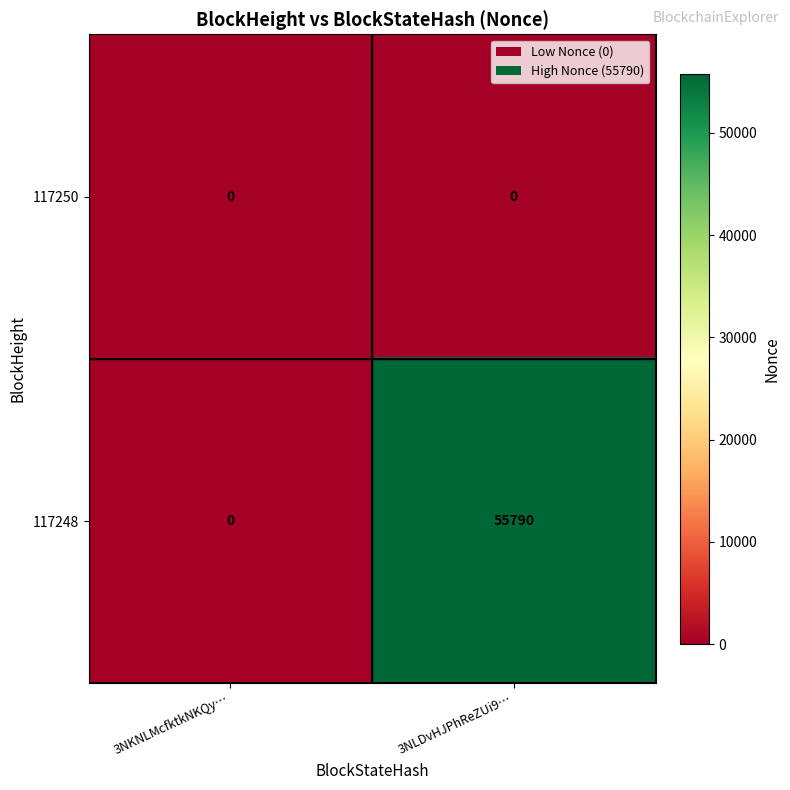

Reading right to left, list all the values displayed in this chart.

117250: 3NLDvHJPhReZUi9…=0	3NKNLMcfktkNKQy…=0
117248: 3NLDvHJPhReZUi9…=55790	3NKNLMcfktkNKQy…=0